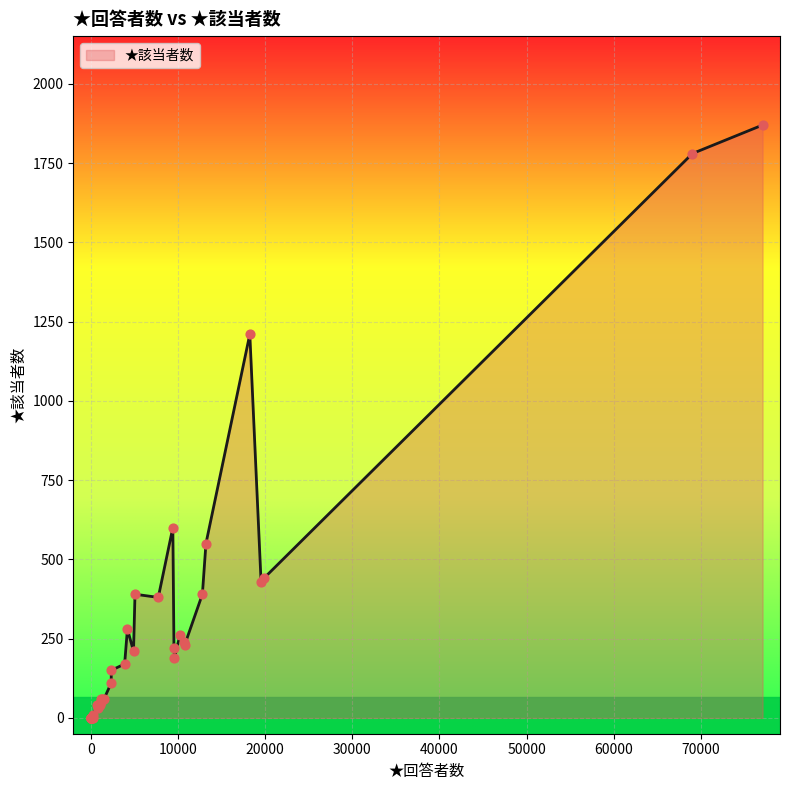

Approximately how many times larger is the value at 12 compared to 11?

4.0